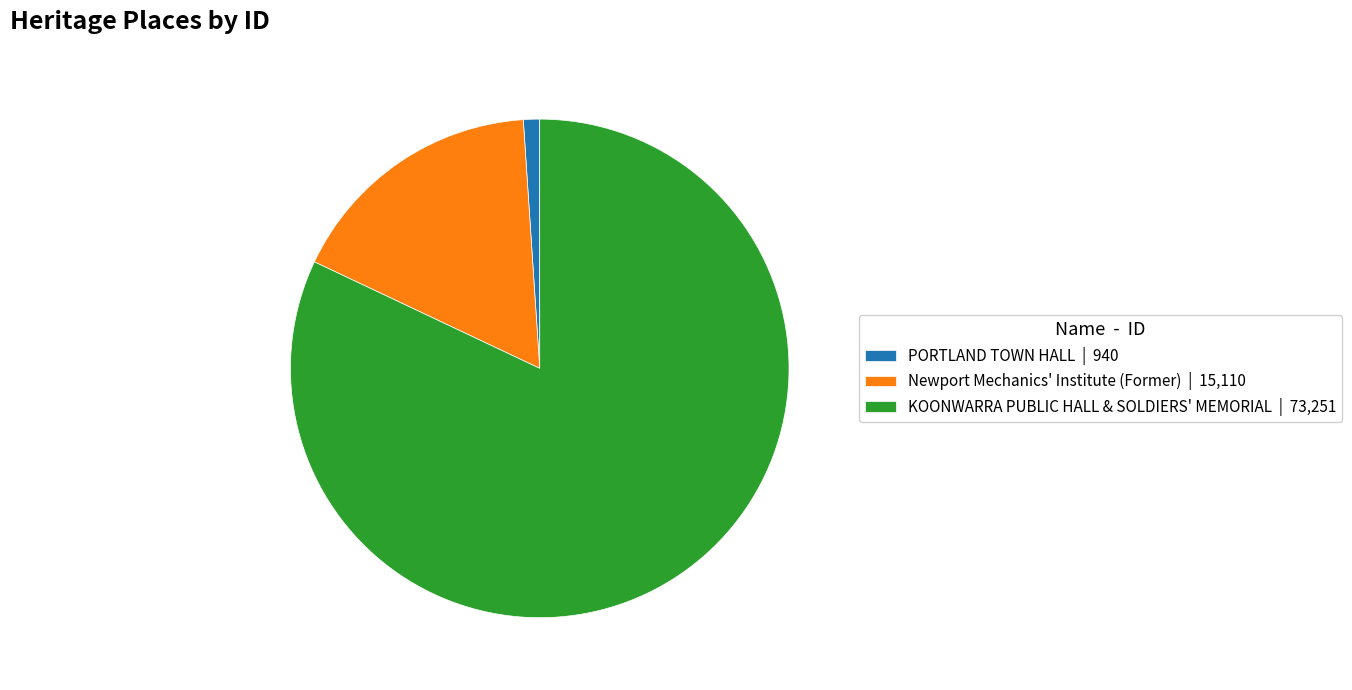

Is it true that KOONWARRA PUBLIC HALL & SOLDIERS' MEMORIAL | 73,251 is 71% of the pie?

False